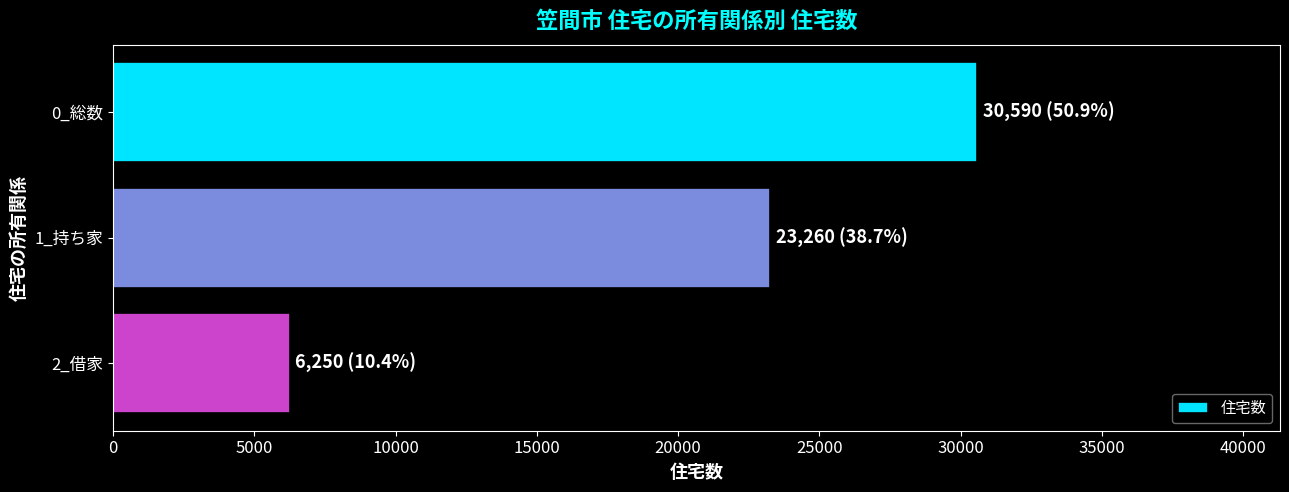

Between 0_総数 and 1_持ち家, which is larger?

0_総数